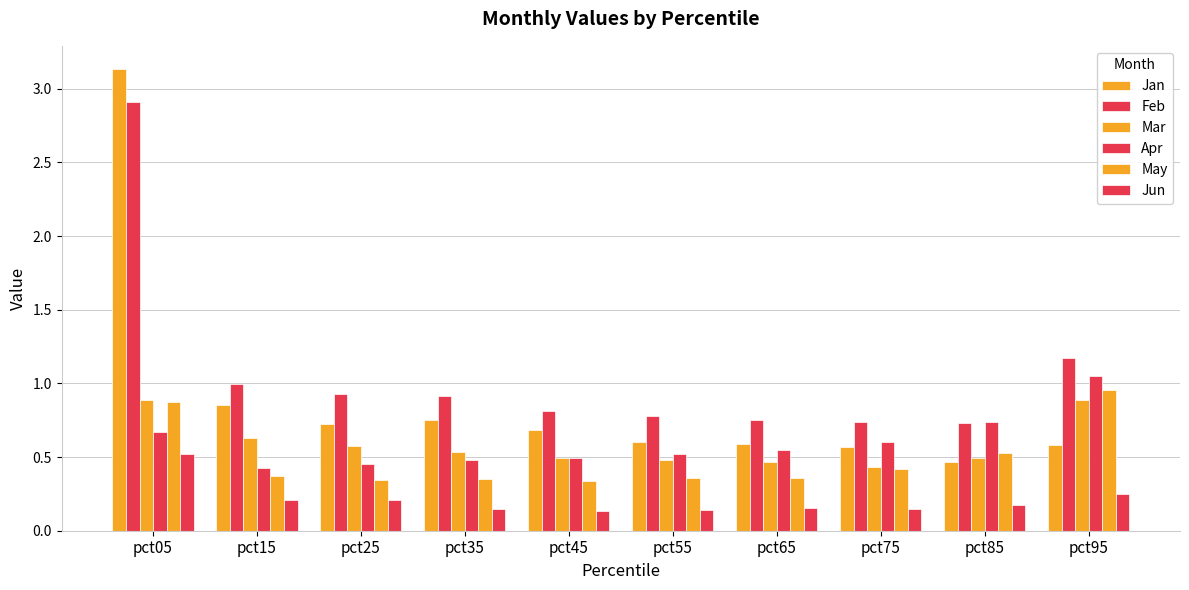

Which has a higher value, pct65 or pct05?

pct05